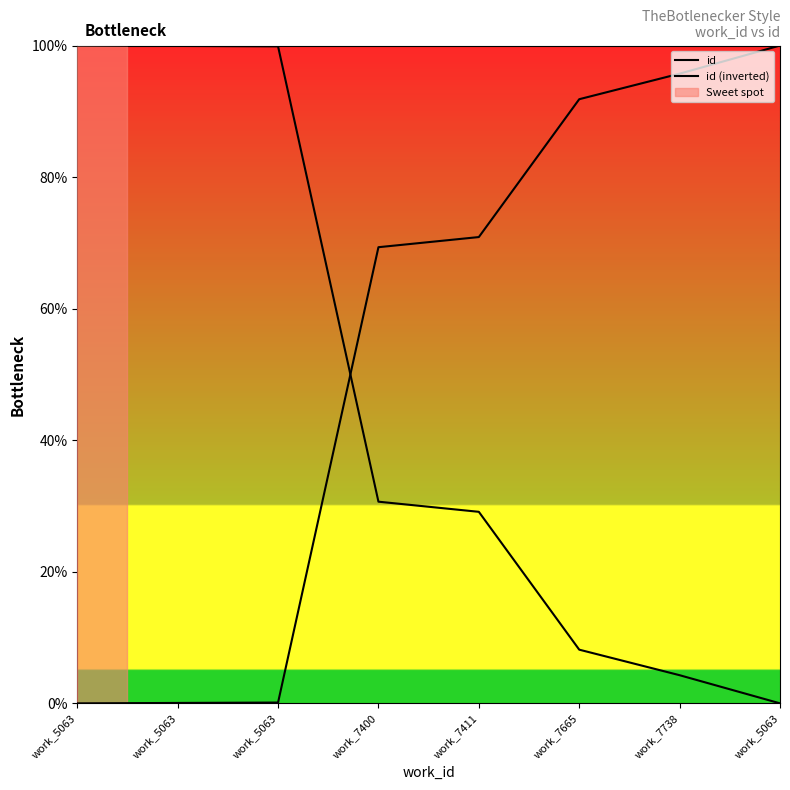

Which series has the largest total across all categories?

id